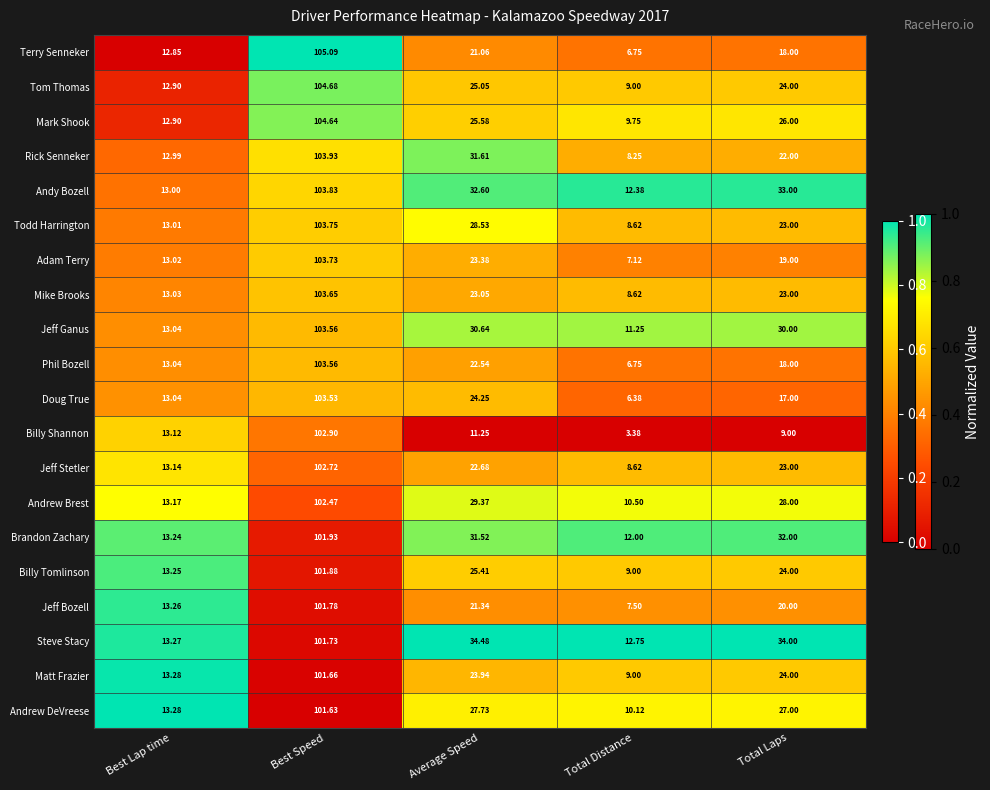

At which category is the sum across all series the highest?

Best Speed